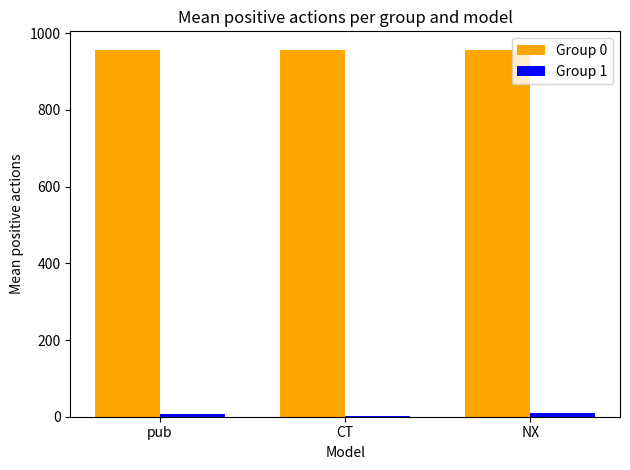

Which series has the largest total across all categories?

Group 0